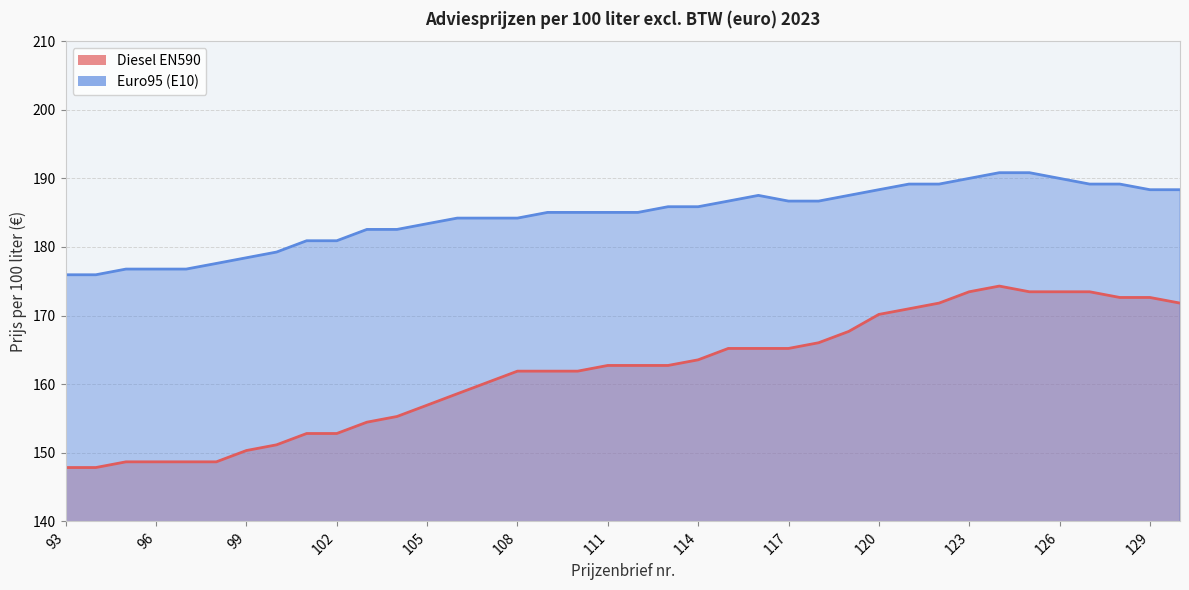

List the series in order of their peak value, highest first.

Euro95 (E10), Diesel EN590